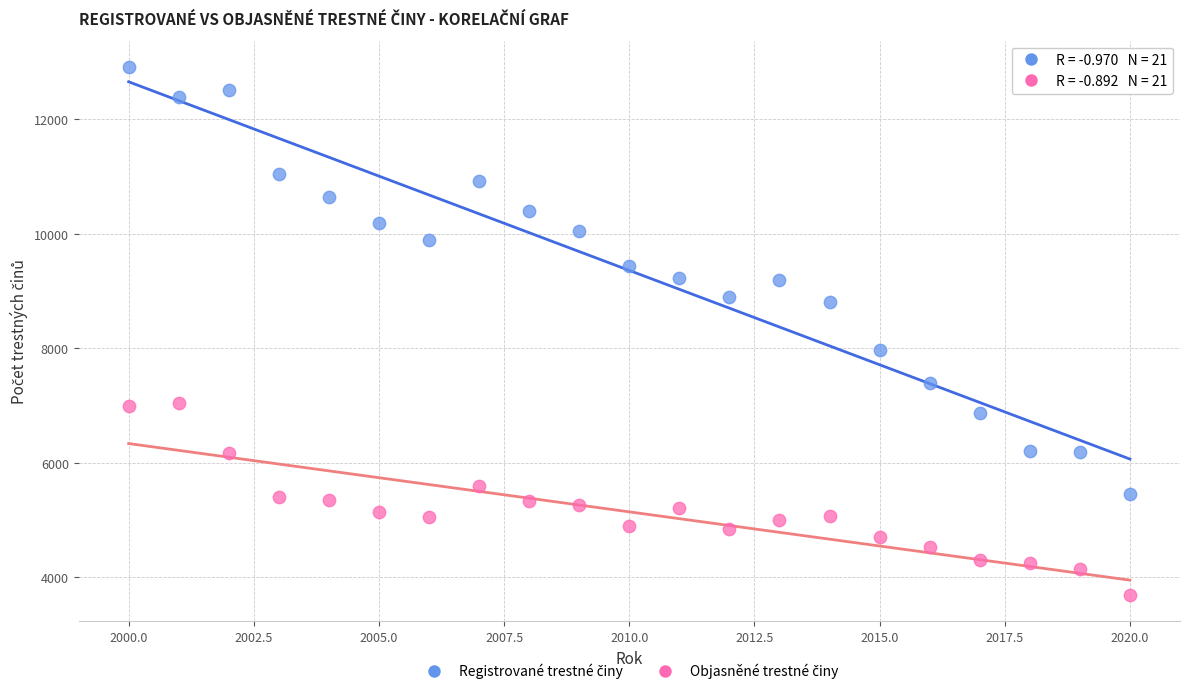

Across all series, what Y value is closest to 8300?

7964